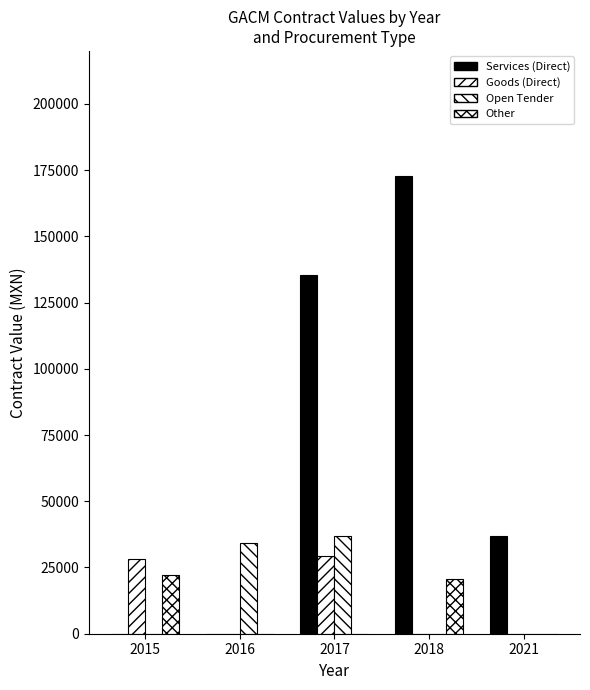

Is it true that Open Tender equals 65994.1 at 2017?

False